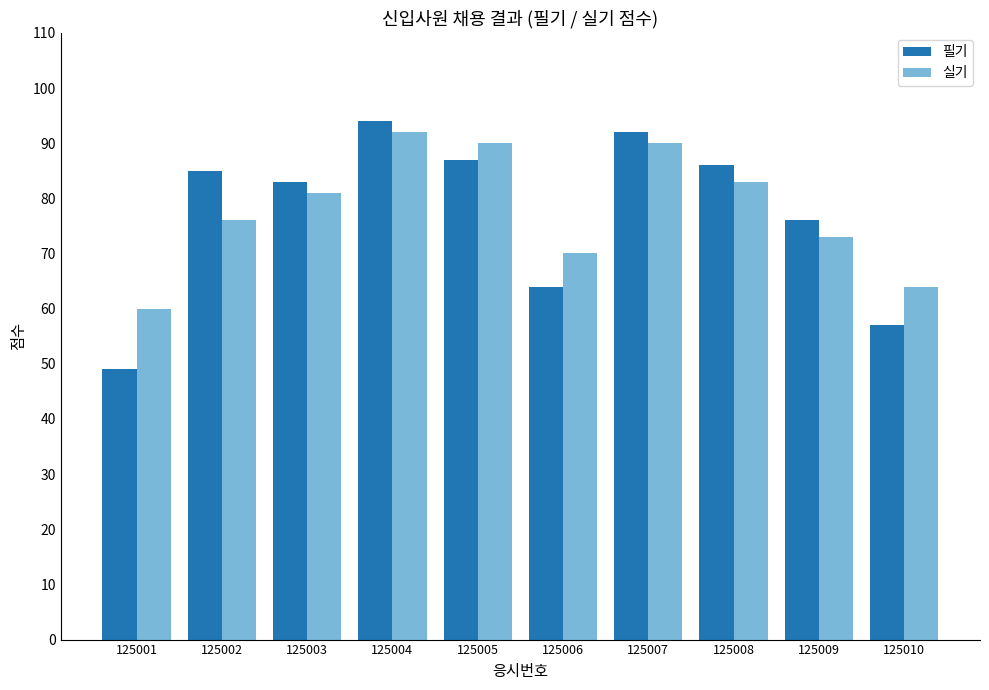

What is the lowest value of the 필기 series?

49